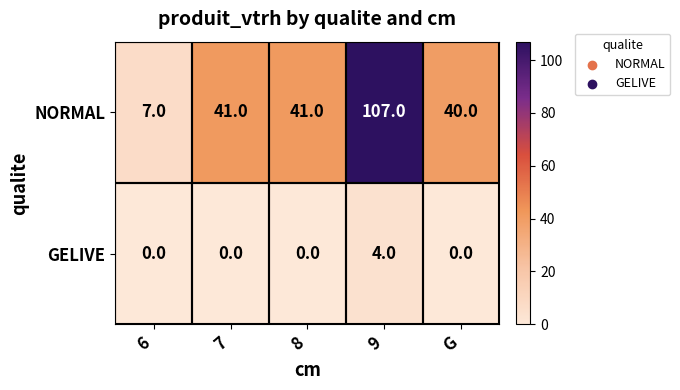

Is it true that NORMAL equals 10 at 8?

False